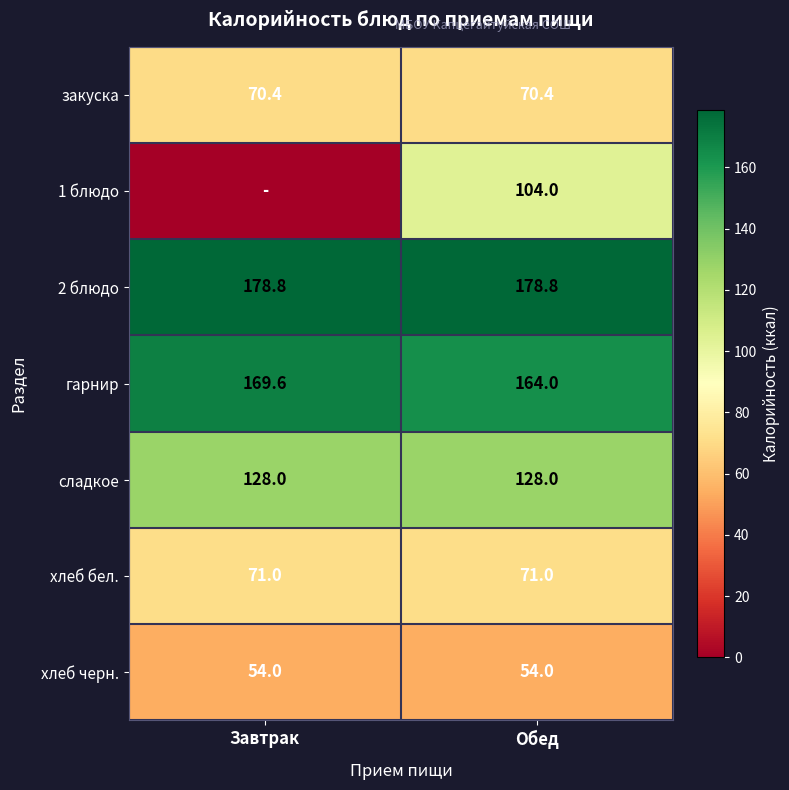

At Обед, list the series in order from smallest to largest.

хлеб черн., закуска, хлеб бел., 1 блюдо, сладкое, гарнир, 2 блюдо